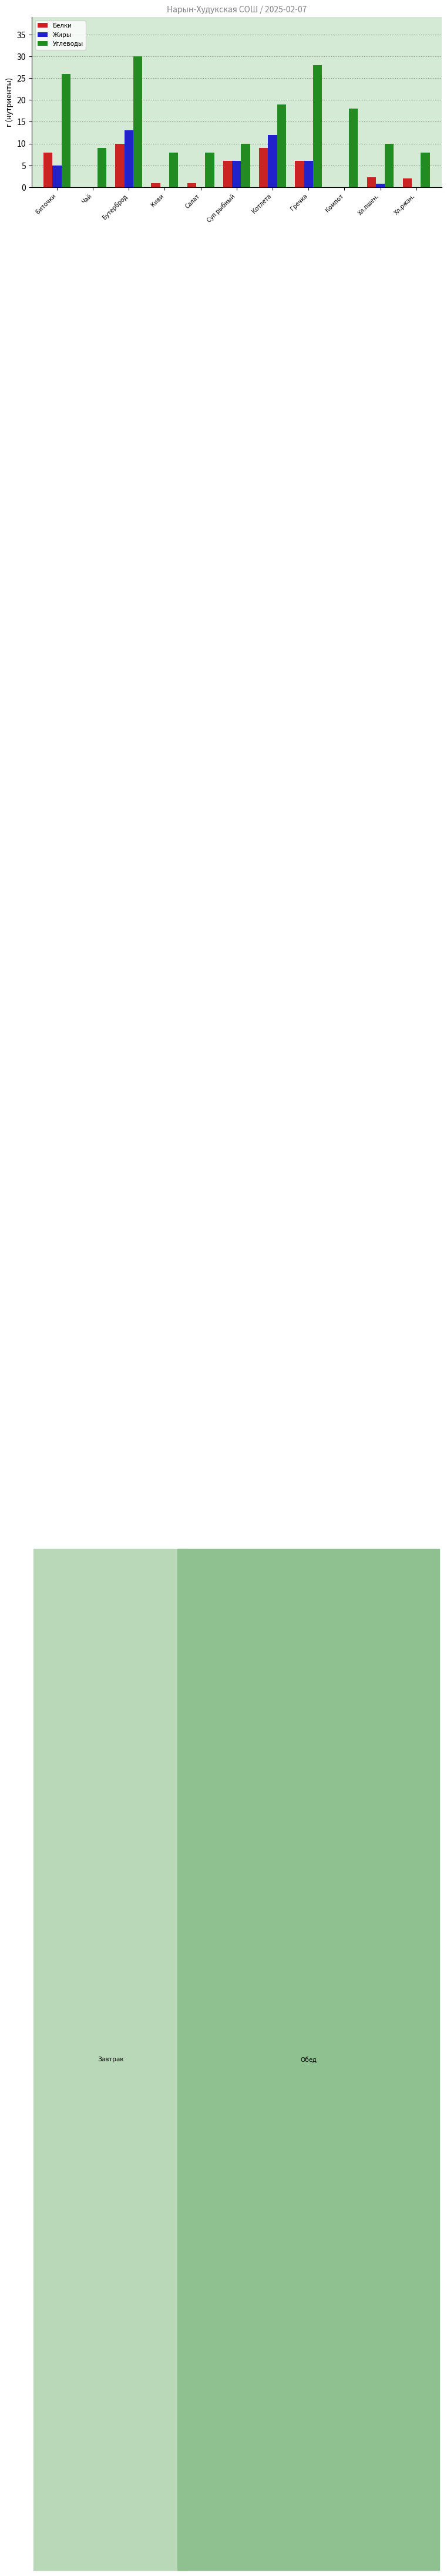

Which category has the highest value across all series?

Бутерброд